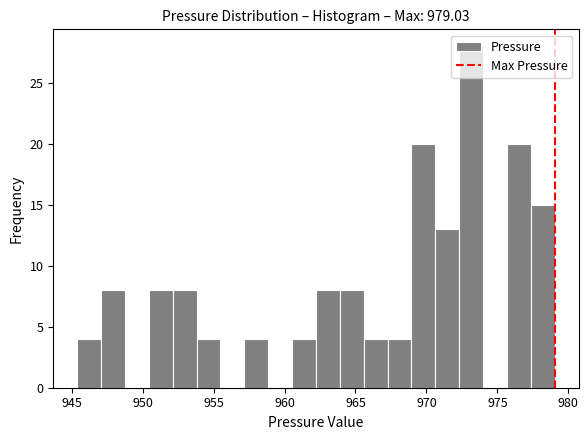

Around what value on the x-axis is the tallest bar? Give the approximate position of its centre, as read against the axis.

973.0